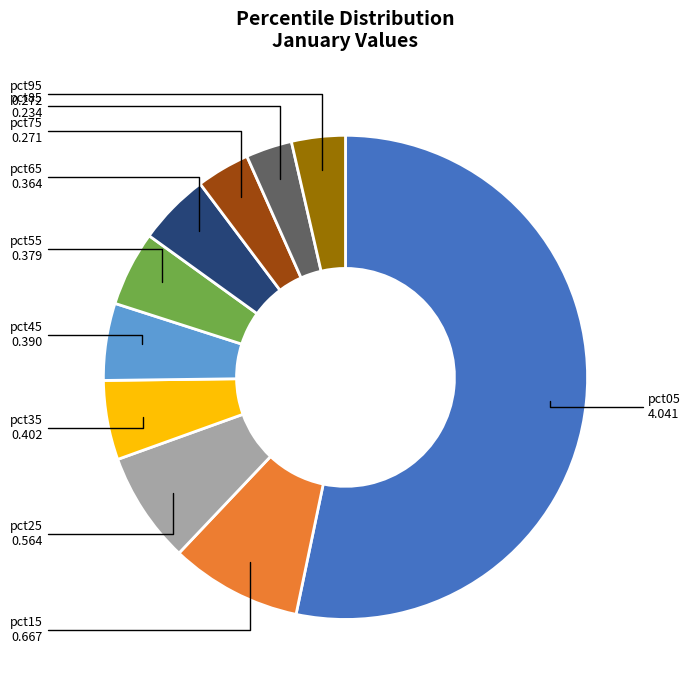

Which category has the biggest portion of the pie?

pct05